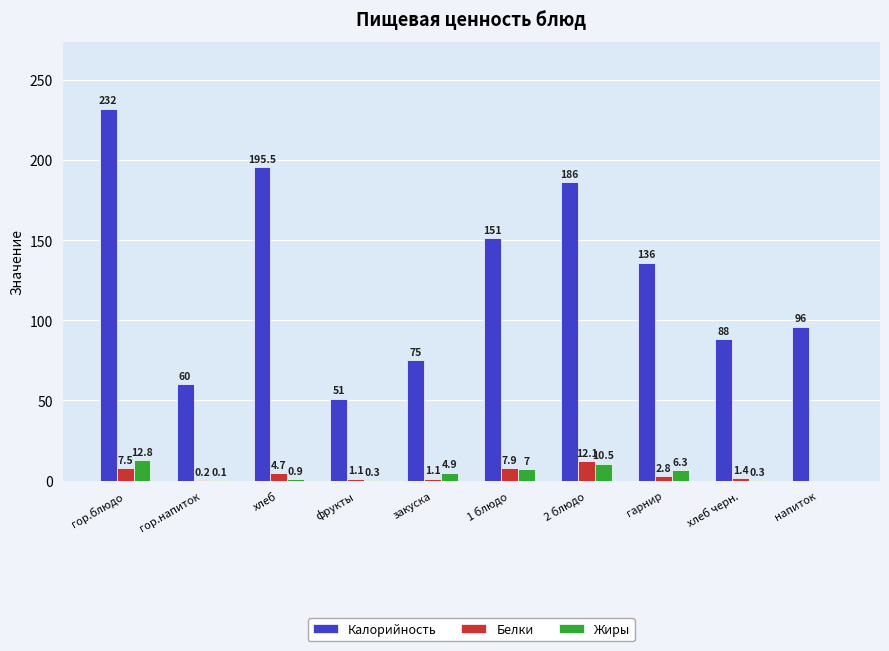

At which label does Жиры first exceed 4?

гор.блюдо